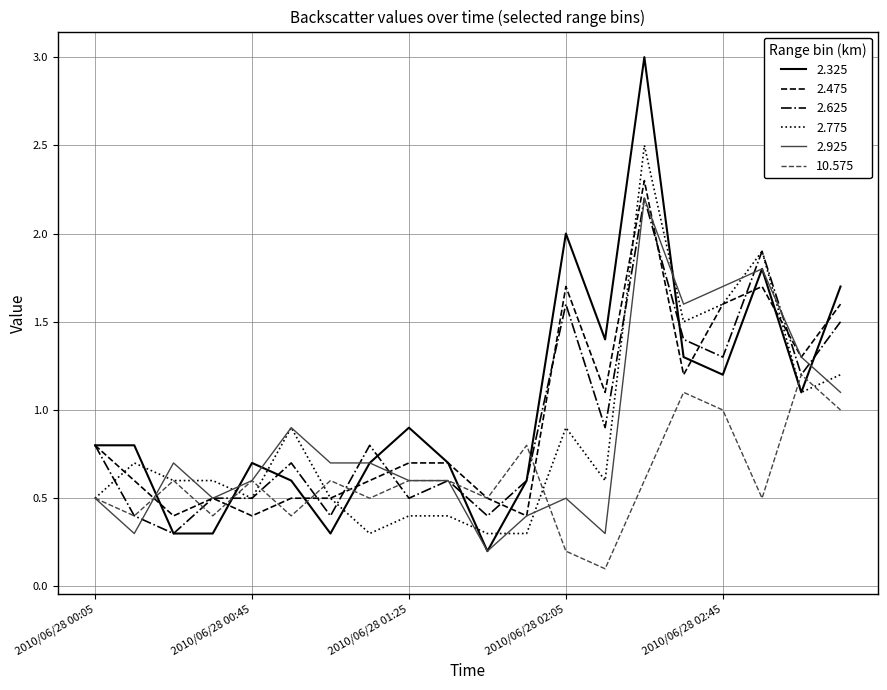

What is the lowest value of the 2.625 series?

0.3